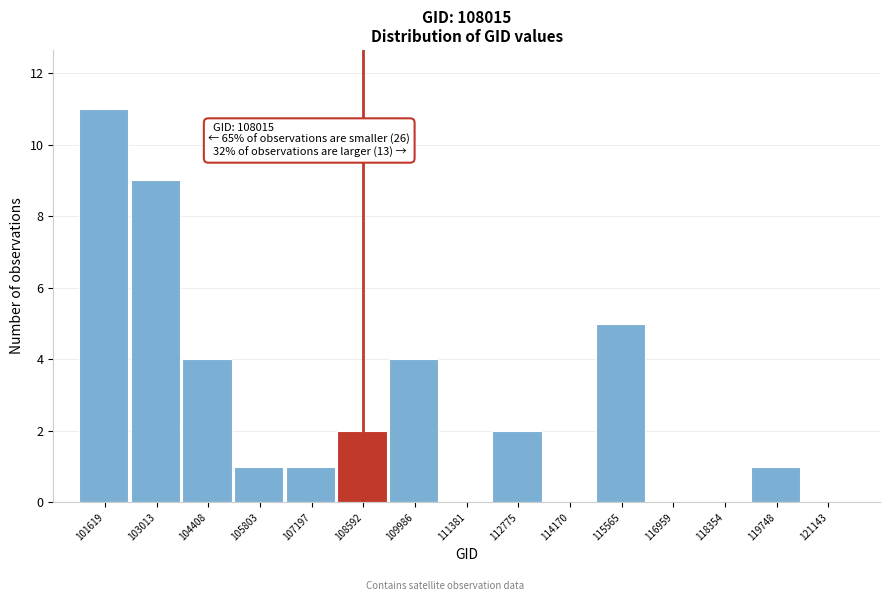

Which range on the x-axis has the tallest bar?

101000 to 102400